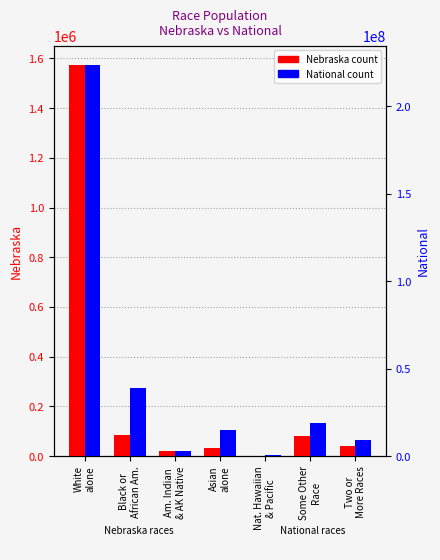

Does the chart contain any negative values?

No